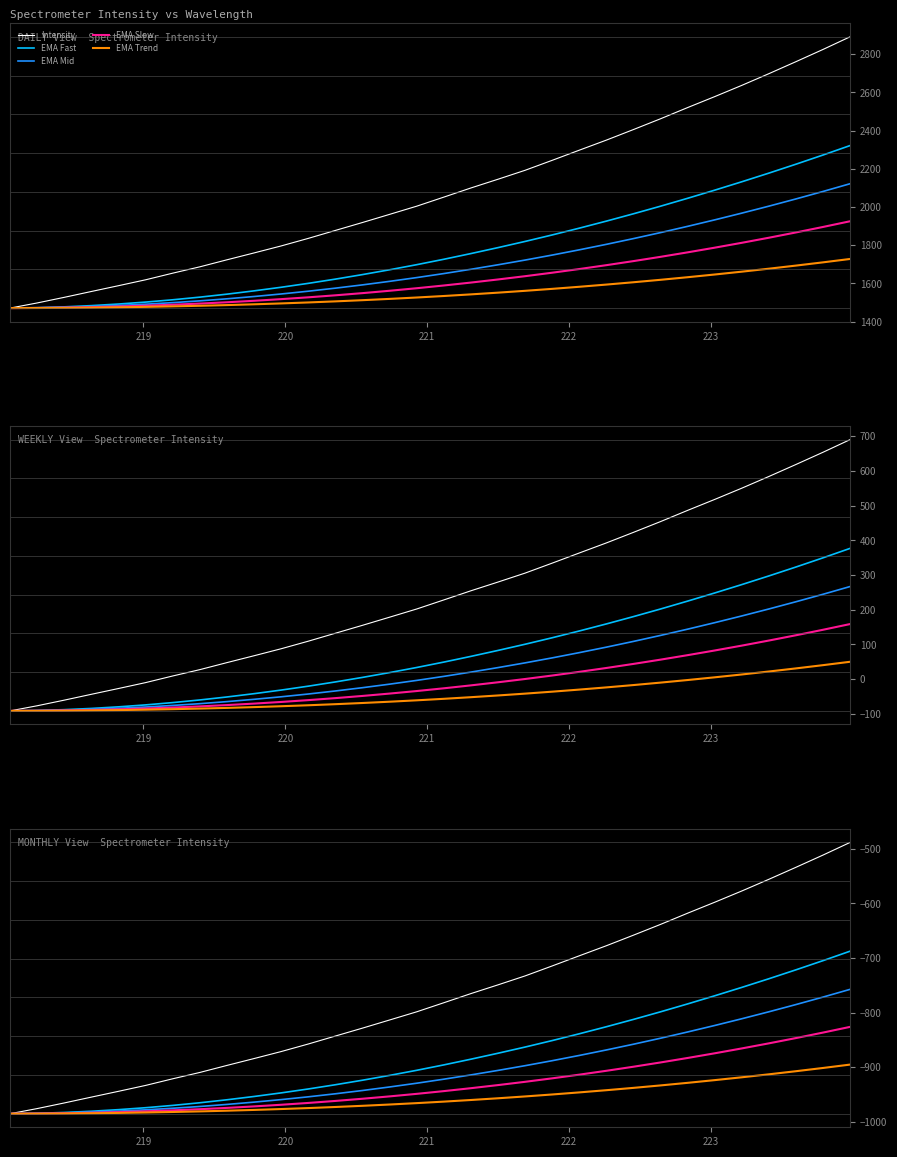

What are all the series names shown in the legend?

Intensity, EMA Fast, EMA Mid, EMA Slow, EMA Trend